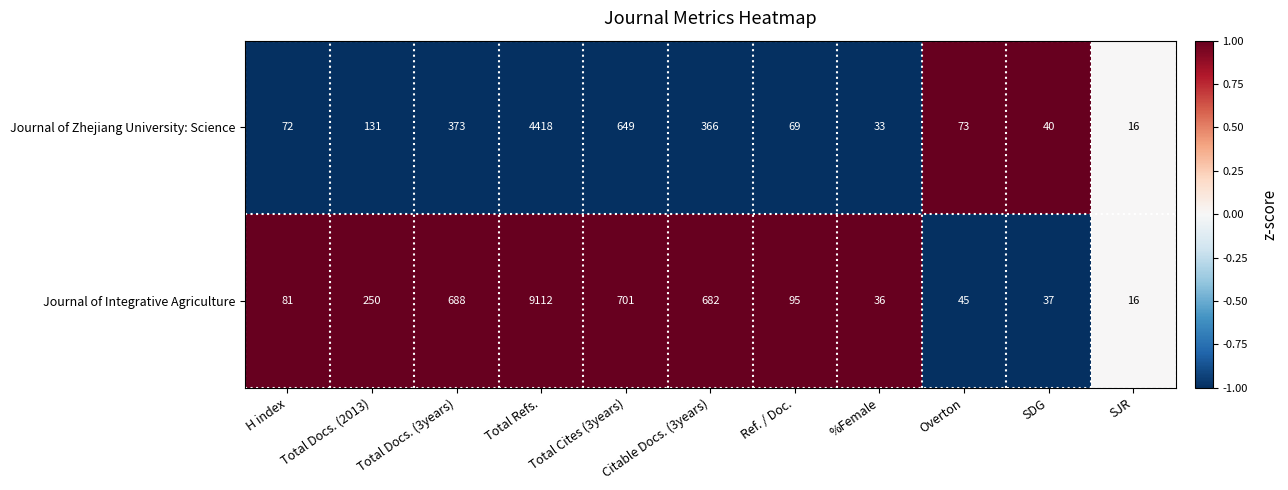

What is the difference between the highest and lowest values at Citable Docs. (3years)?

316